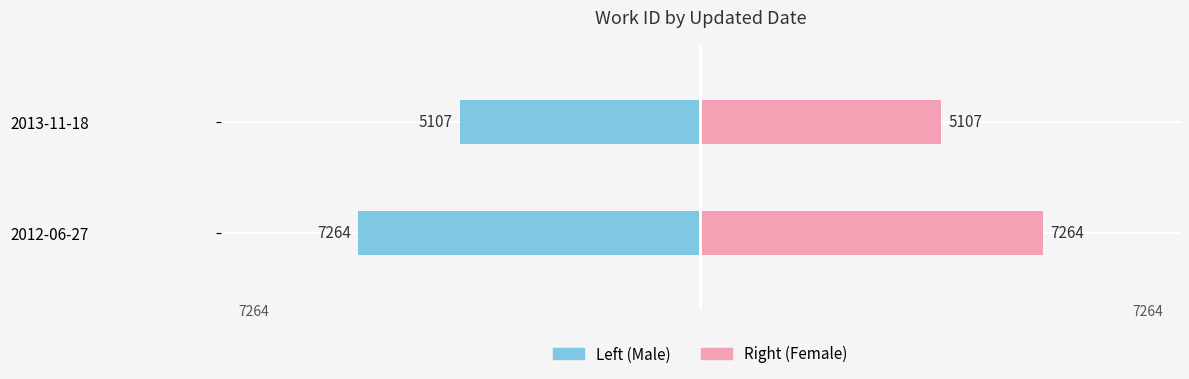

Are the bars horizontal?

Yes